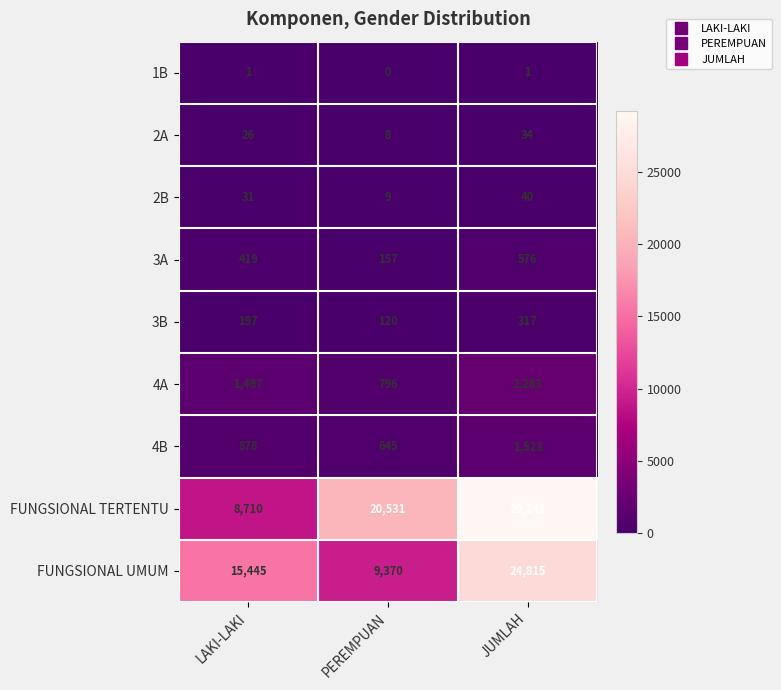

Which series has the largest total across all categories?

FUNGSIONAL TERTENTU